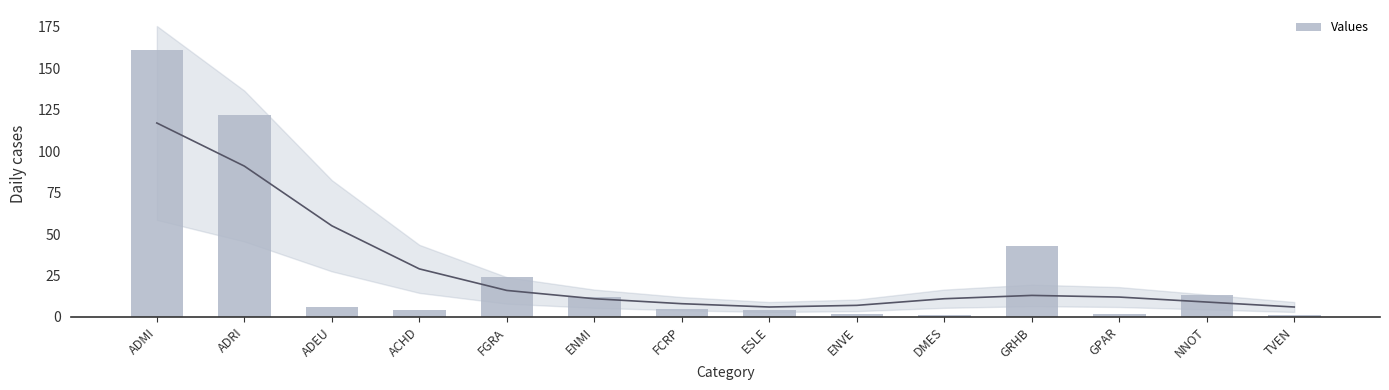

The chart shows a value of 43 at GRHB. True or false?

True